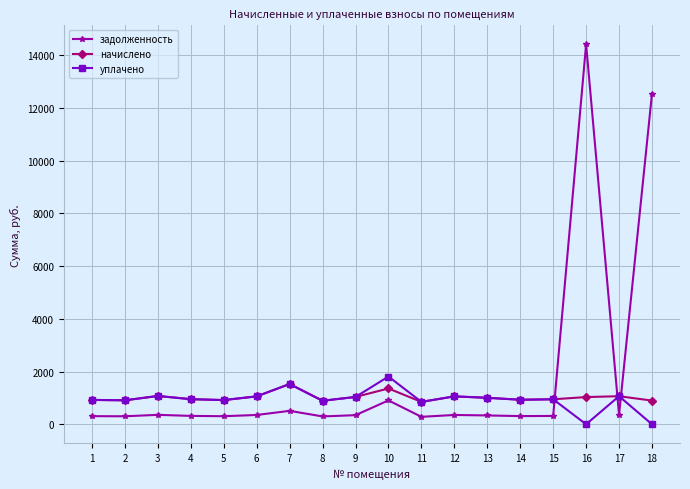

Which series has the largest total across all categories?

задолженность